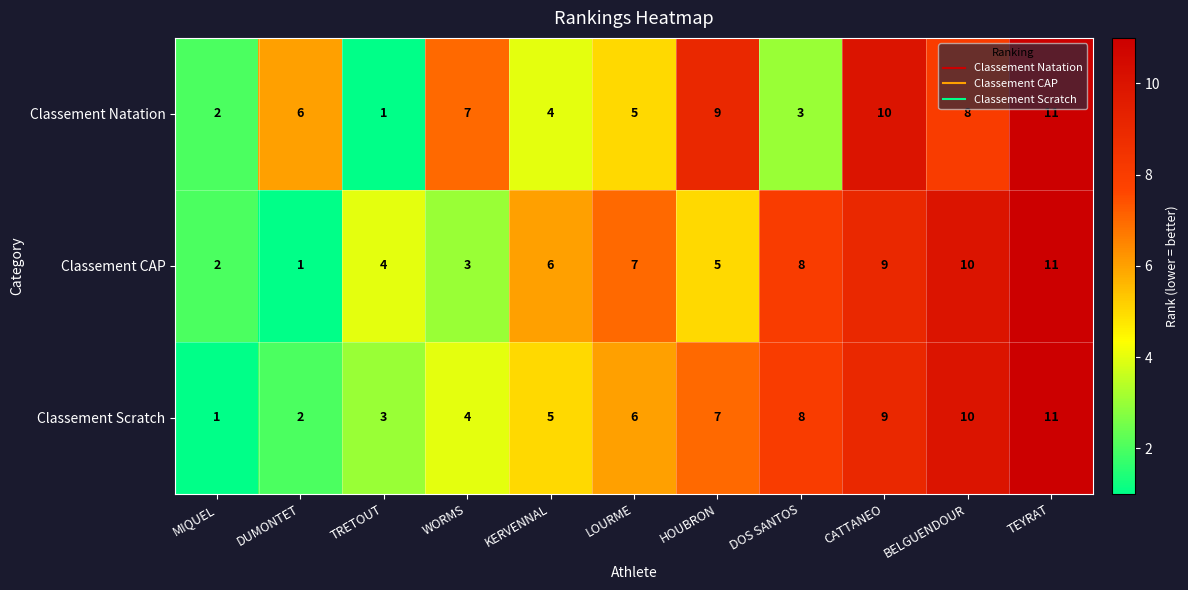

What is the sum of the Classement Natation values at TRETOUT and BELGUENDOUR?

9